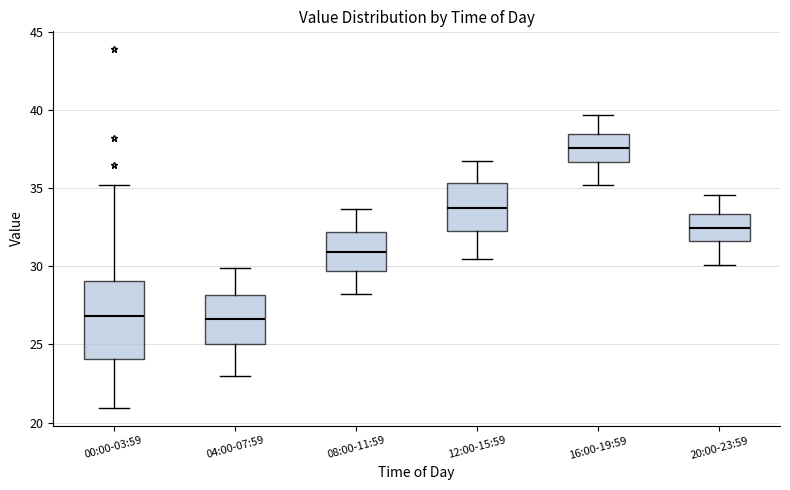

Reading left to right, transcribe this box plot: for each box, give where its median line is, the range the box spans, and where its two whiskers end, as read against the y-axis. The values are not printed on the chart, so give them approximately, as read against the axis.

00:00-03:59: median 27.0, box 24.0 to 29.0, whiskers 21.0 to 35.0
04:00-07:59: median 26.5, box 25.0 to 28.0, whiskers 23.0 to 30.0
08:00-11:59: median 31.0, box 29.5 to 32.0, whiskers 28.0 to 33.5
12:00-15:59: median 34.0, box 32.5 to 35.5, whiskers 30.5 to 37.0
16:00-19:59: median 37.5, box 36.5 to 38.5, whiskers 35.0 to 39.5
20:00-23:59: median 32.5, box 31.5 to 33.5, whiskers 30.0 to 34.5